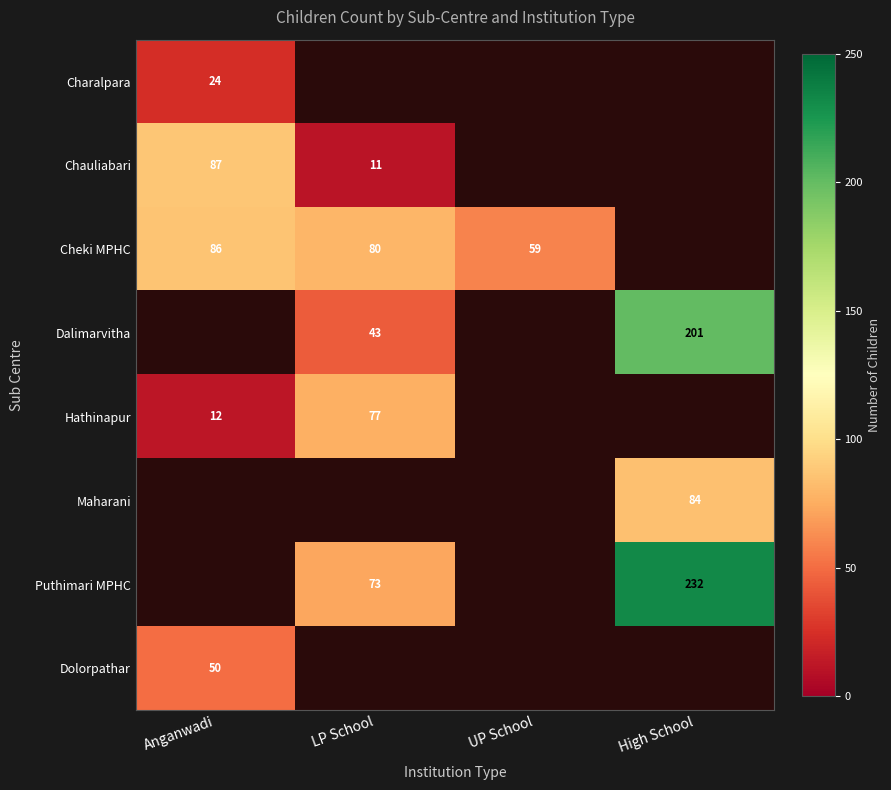

How many series are shown in this chart?

8